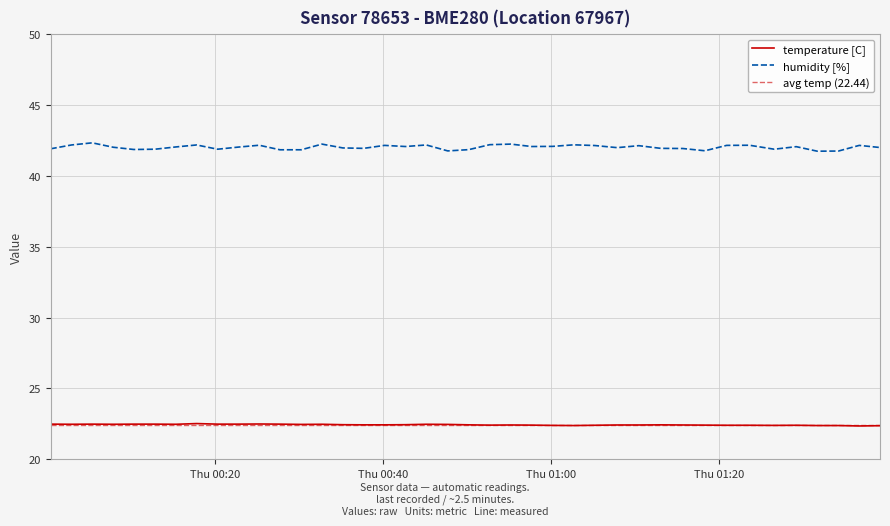

True or false: temperature has a value of 22.4 at 2023-06-01T01:07:50.

True